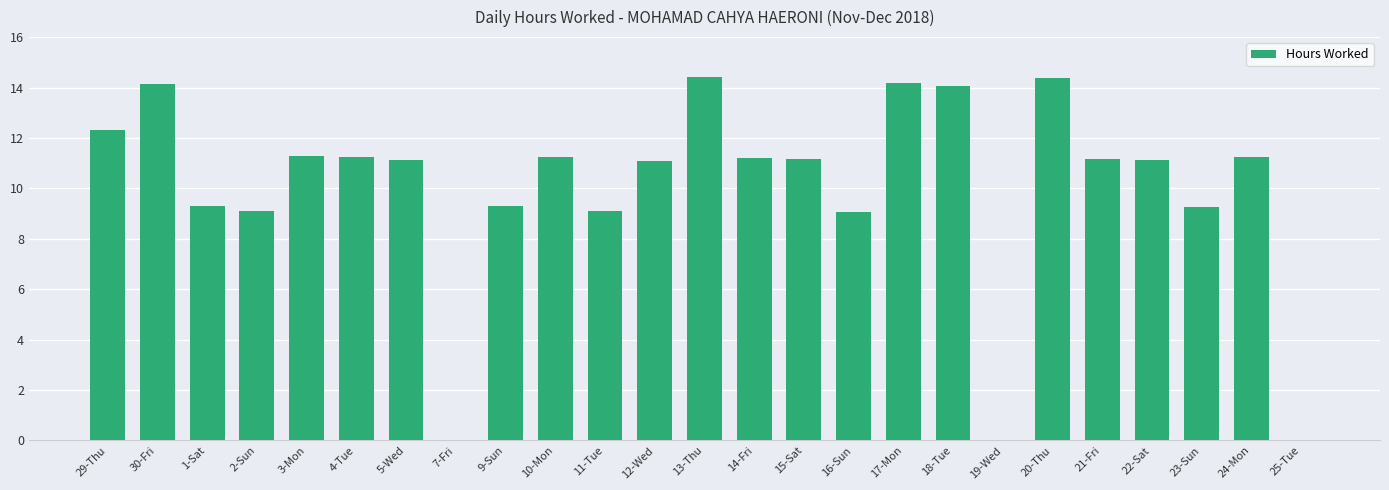

Between 4-Tue and 13-Thu, which is larger?

13-Thu